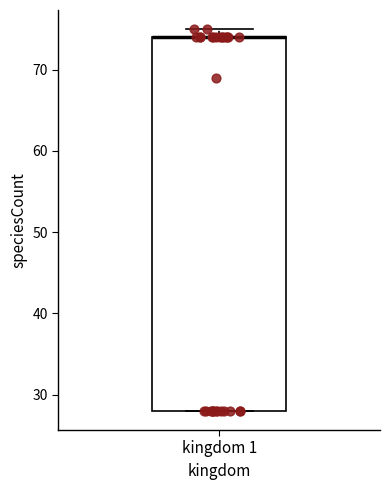

Read this box plot against the y-axis: the position of the median line, the range covered by the box, and the ends of both whiskers. The values are not printed on the chart, so give them approximately, as read against the axis.

median 74 (drawn on the box's upper edge), box 28 to 74, whiskers 28 to 75